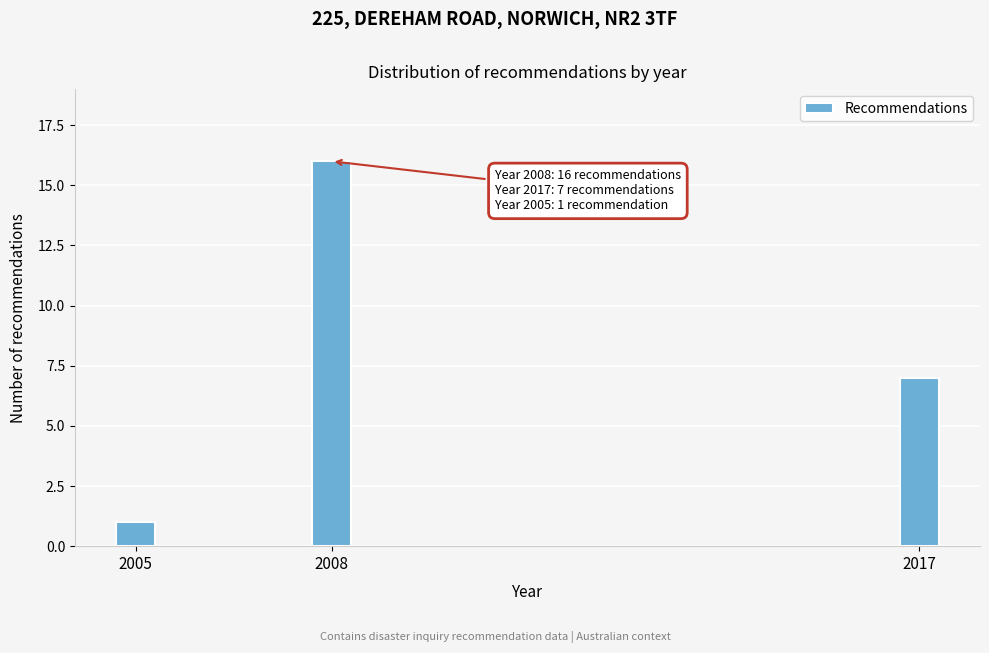

Reading left to right, list all the values displayed in this chart.

1	16	7